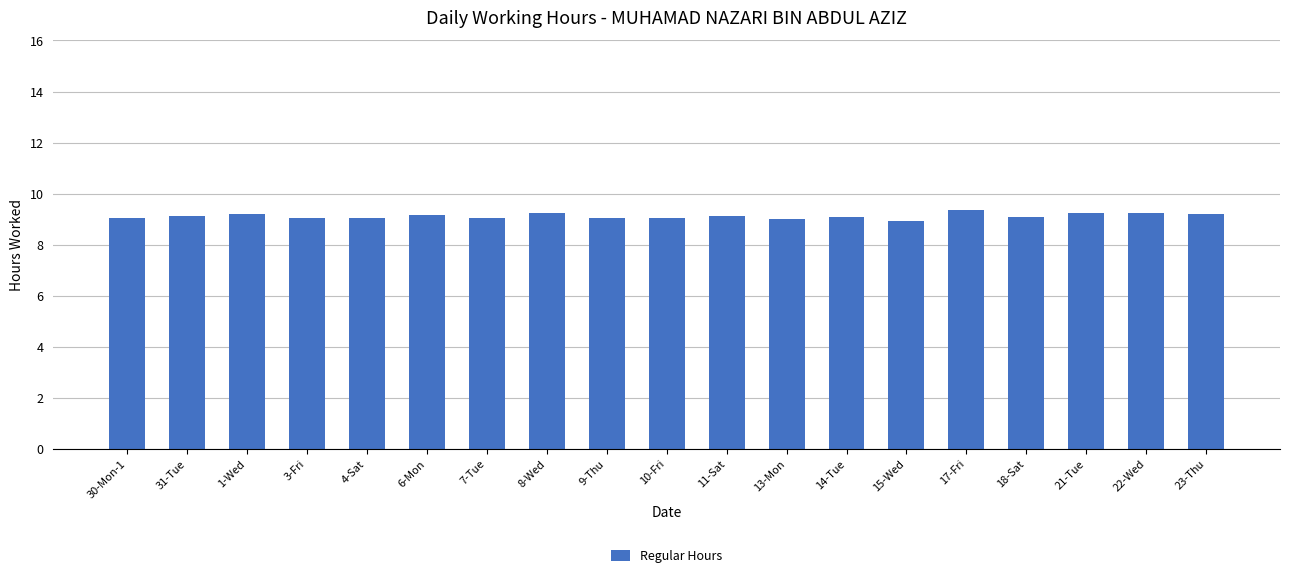

The chart shows a value of 12.9 at 4-Sat. True or false?

False